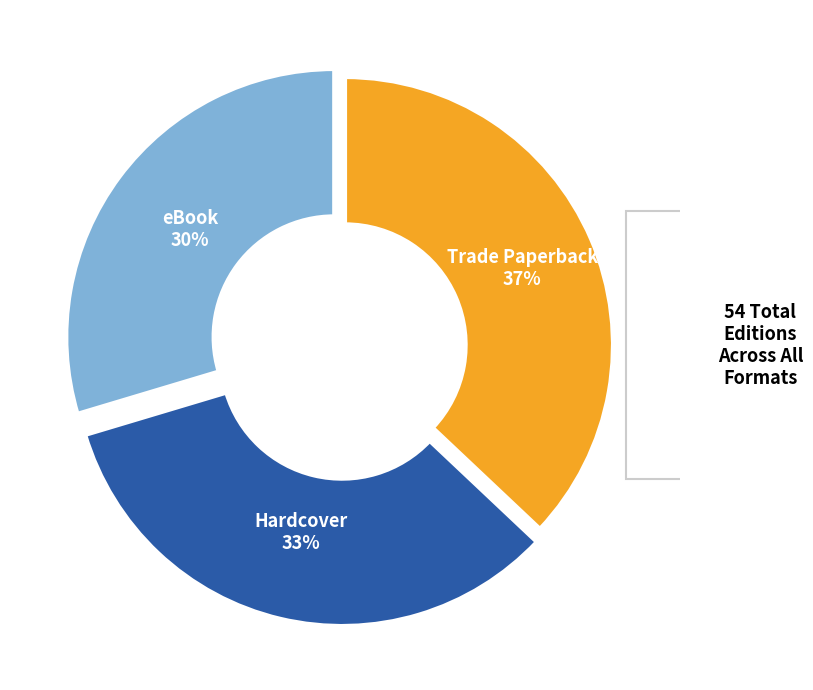

Is there a majority slice in this chart?

No